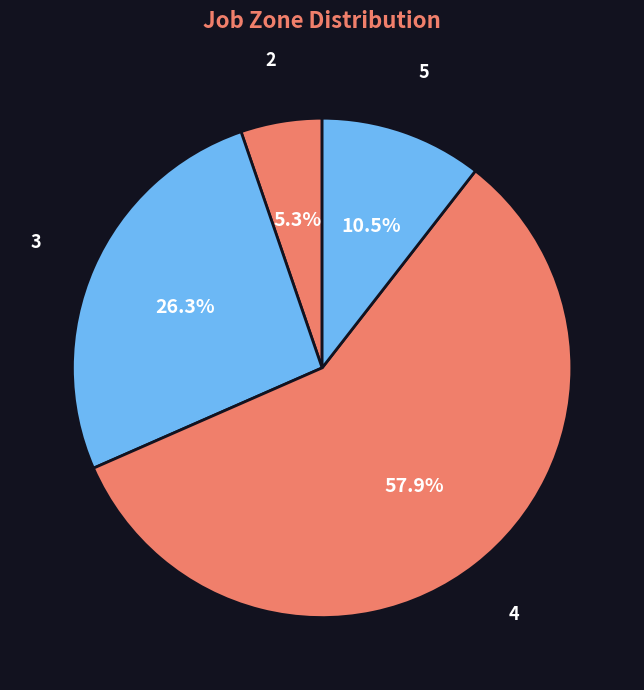

What is the largest slice in the pie chart?

4